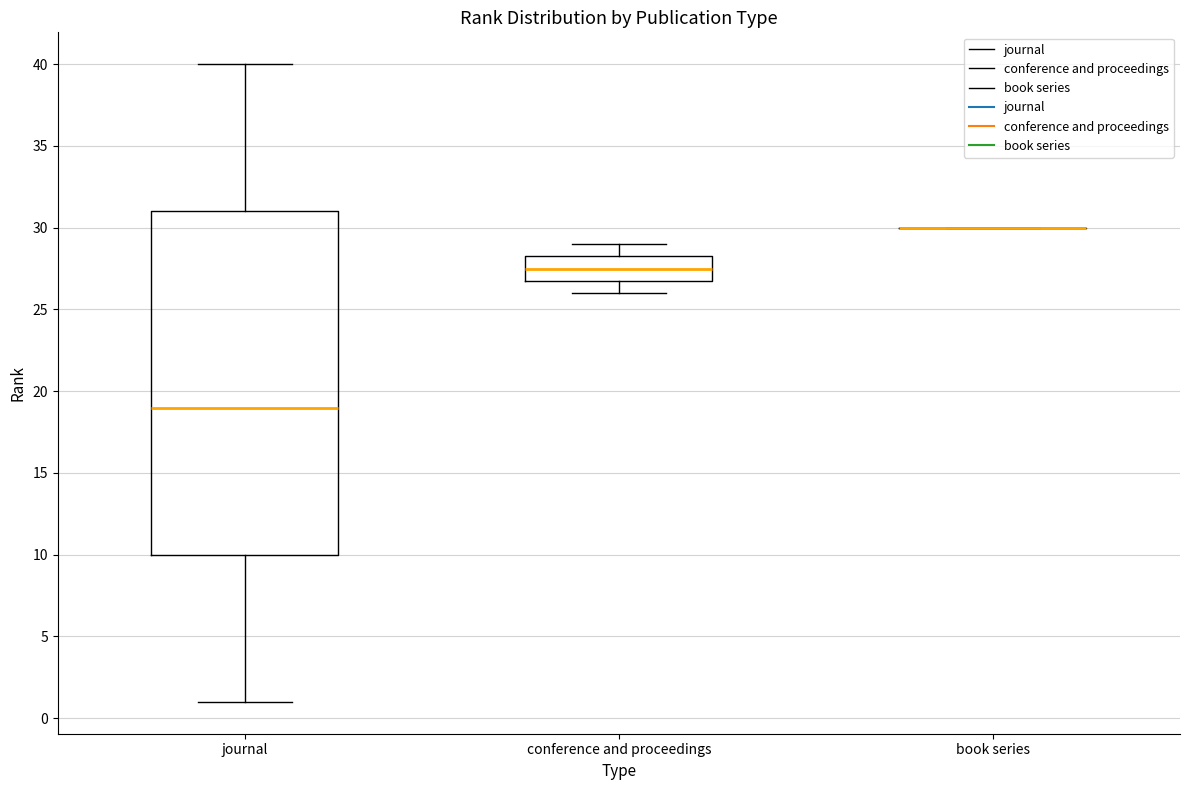

Reading left to right, read every box against the y-axis: the position of its median line, the range the box covers, and the ends of its whiskers. The values are not printed on the chart, so give them approximately, as read against the axis.

journal: median 19.0, box 10.0 to 31.0, whiskers 1.0 to 40.0
conference and proceedings: median 27.5, box 27.0 to 28.5, whiskers 26.0 to 29.0
book series: box collapsed to a line at 30.0, whiskers 30.0 to 30.0